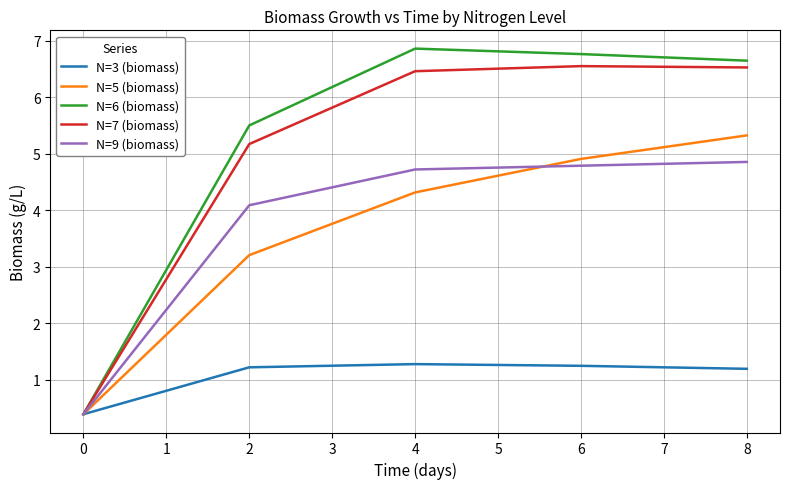

The N=9 (biomass) series shows 6.9 at 2. True or false?

False